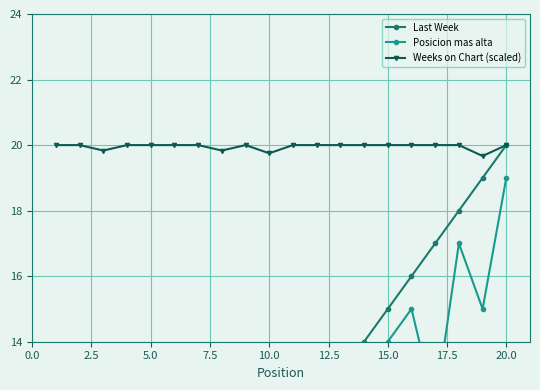

Count the Weeks on Chart (scaled) values in the range 20 to 21.

16